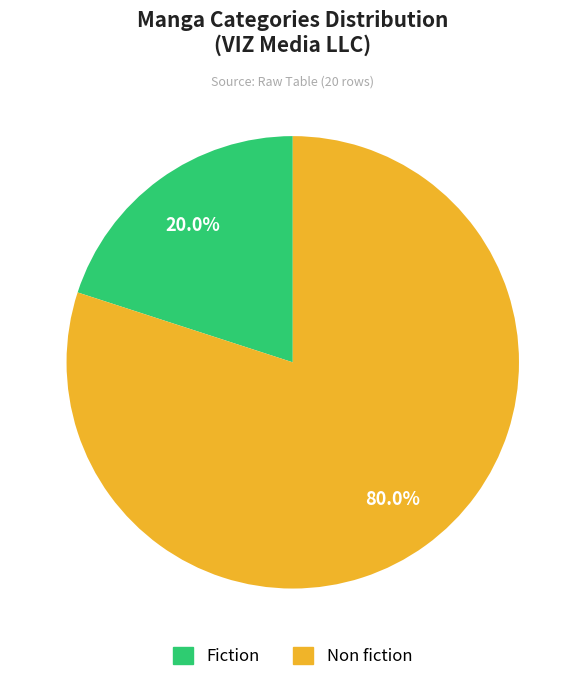

What portion of the pie excludes Fiction?

80.0%